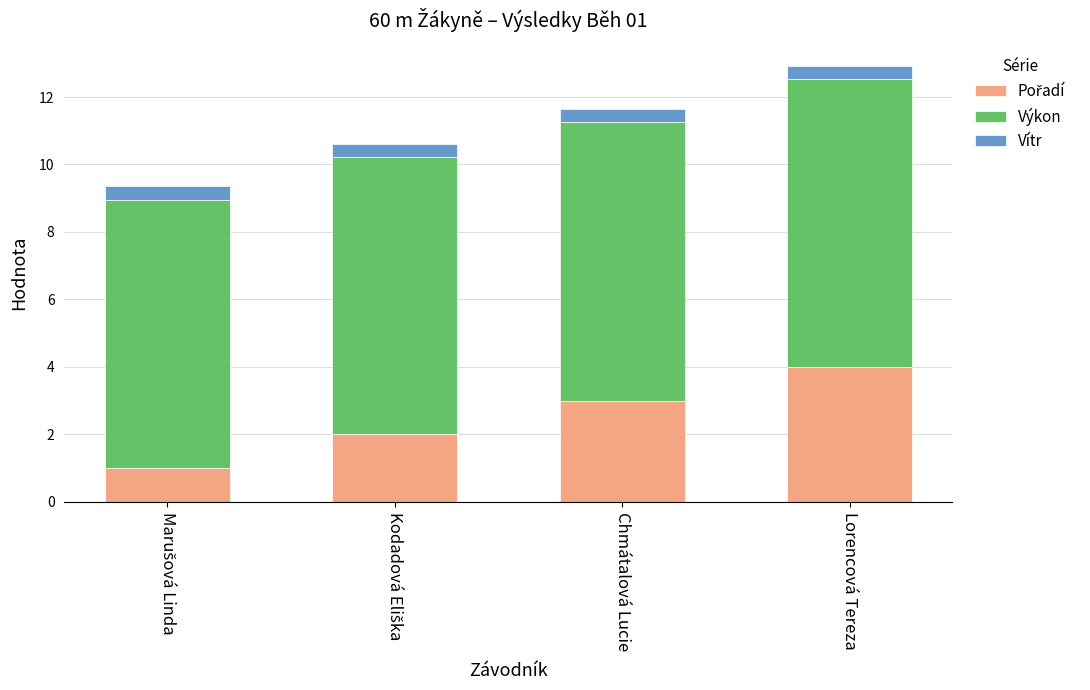

What is the total value across all series at Lorencová Tereza?

12.9